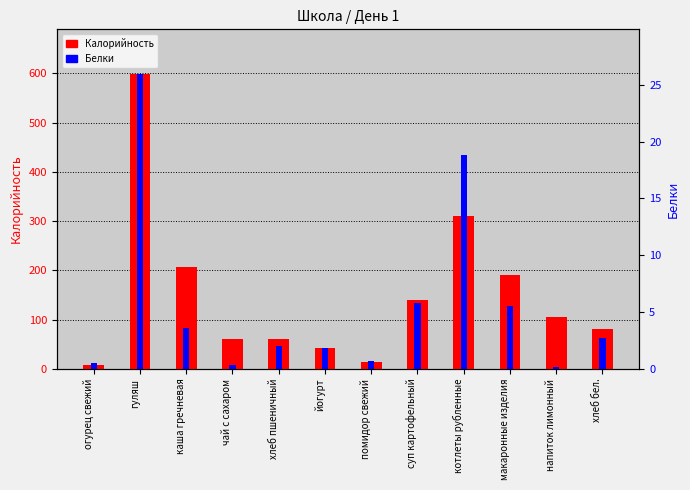

What is the total value across all series at хлеб бел.?

84.3